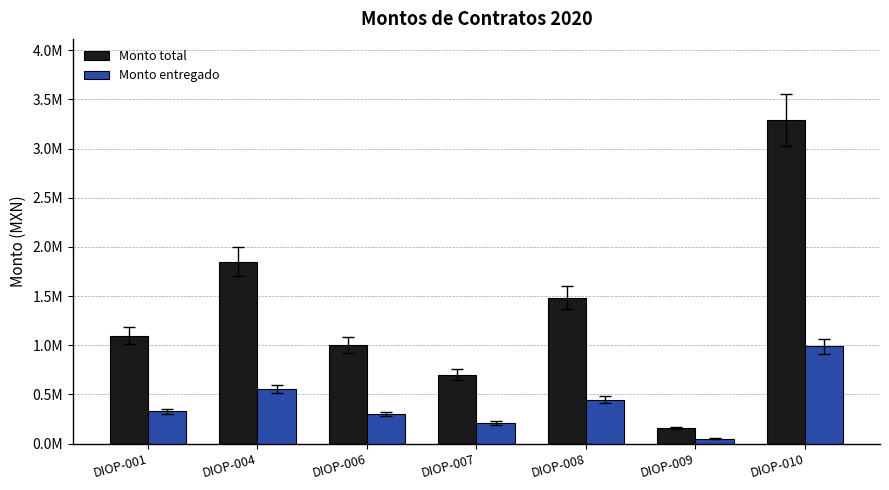

What are all the series names shown in the legend?

Monto total, Monto entregado